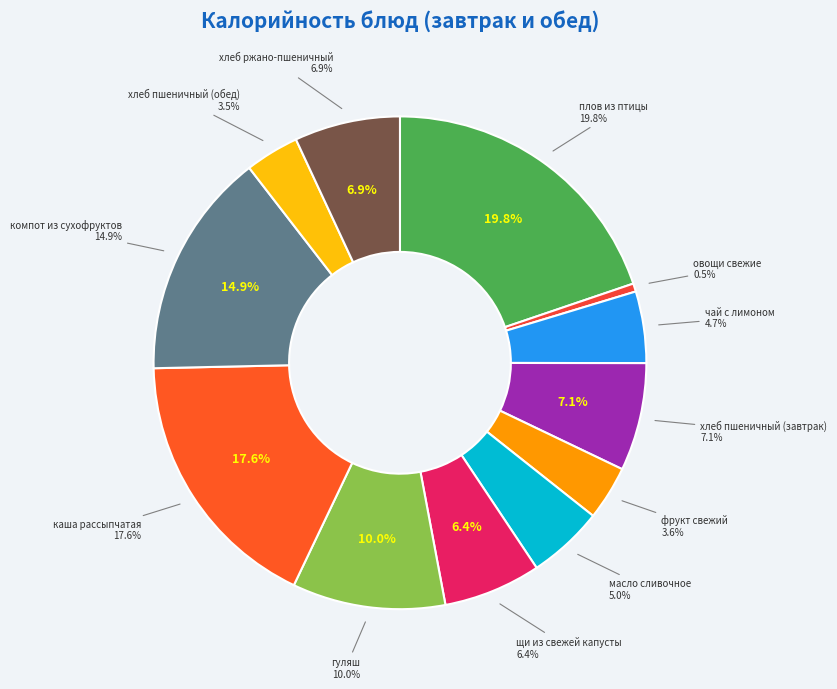

To the nearest percent, what is the average slice percentage?

8%